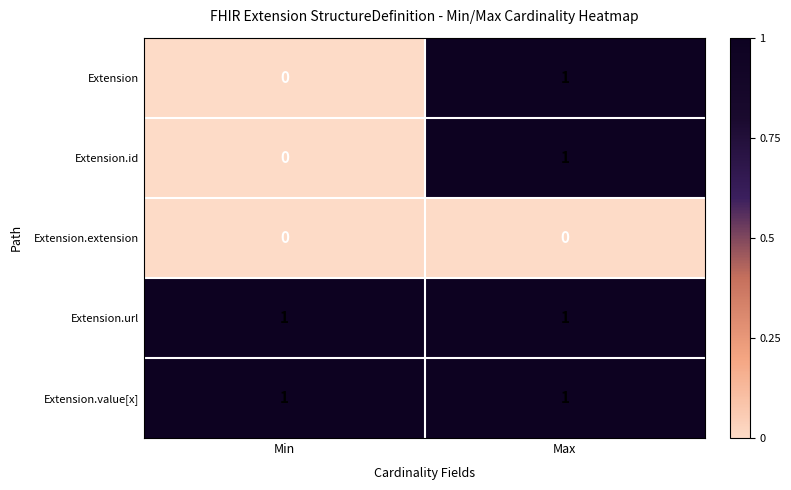

True or false: Extension.extension has a value of 0 at Min.

True